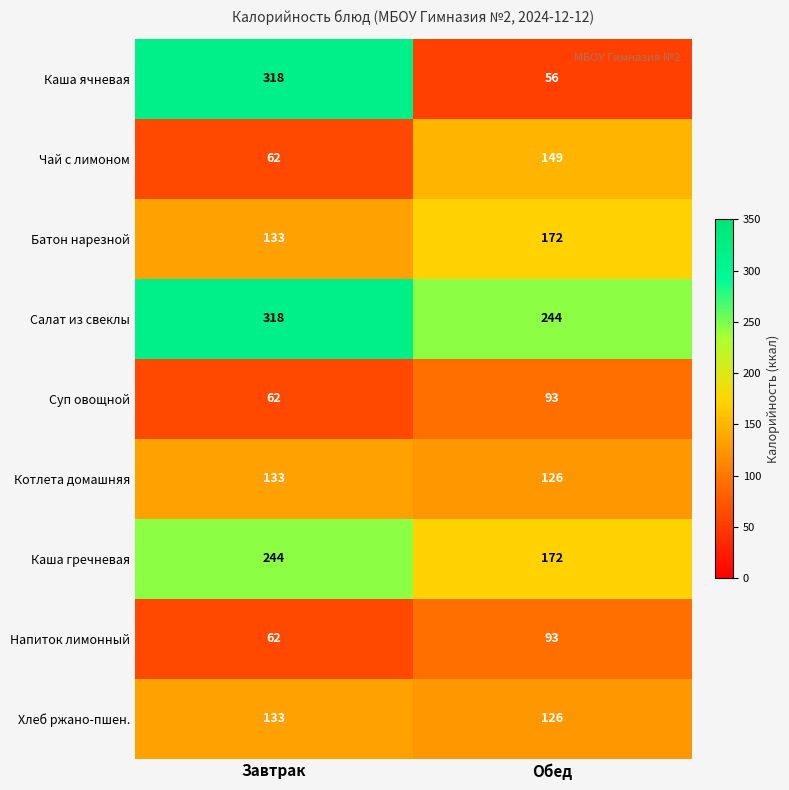

Is it true that Чай с лимоном equals 149 at Обед?

True